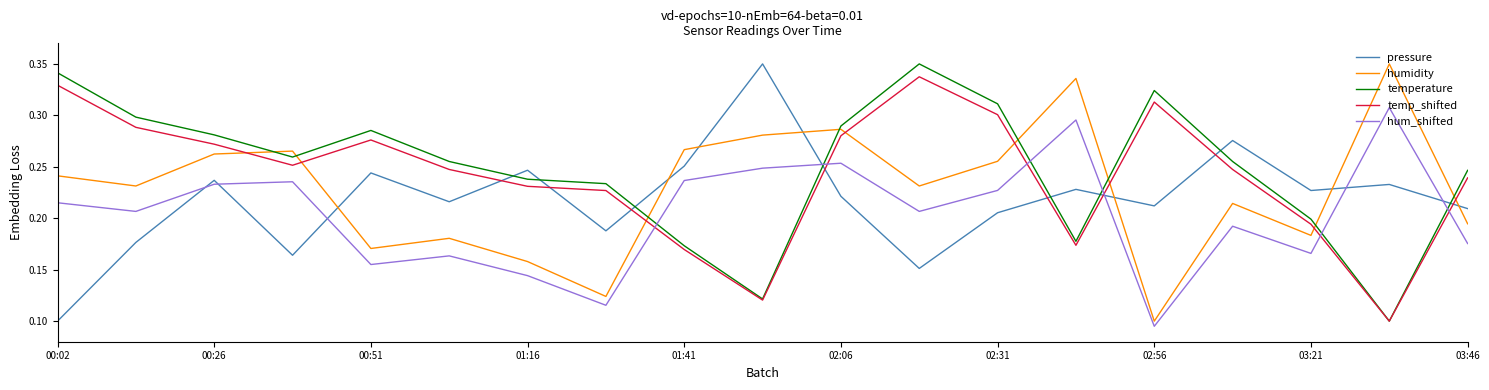

How many intersections are there between humidity and pressure?

7